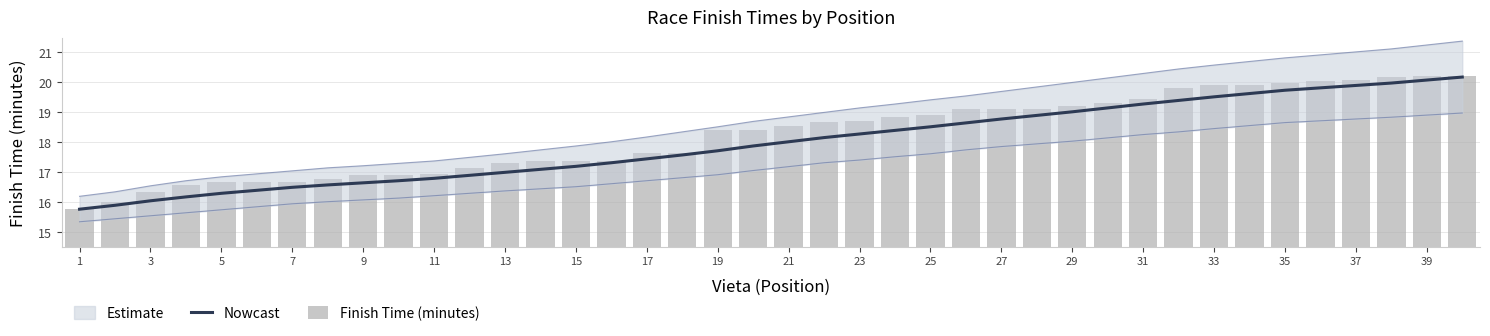

Which has a higher value, 1 or 29?

29